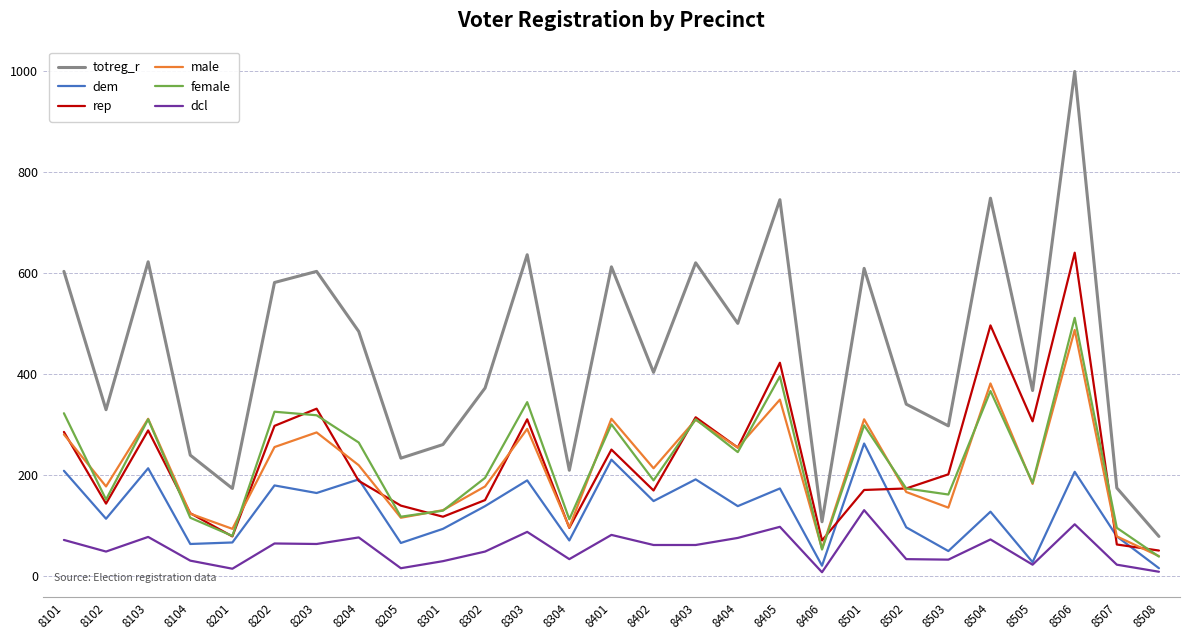

What is the approximate value of rep at 8204, to the nearest 50?

200